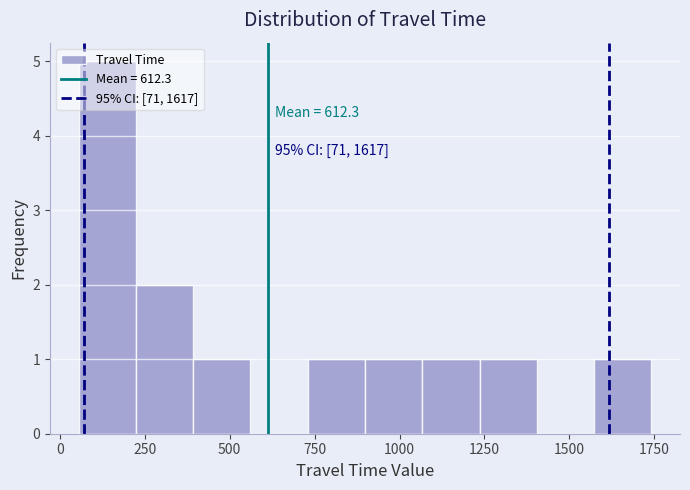

Around what value on the x-axis is the tallest bar? Give the approximate position of its centre, as read against the axis.

150